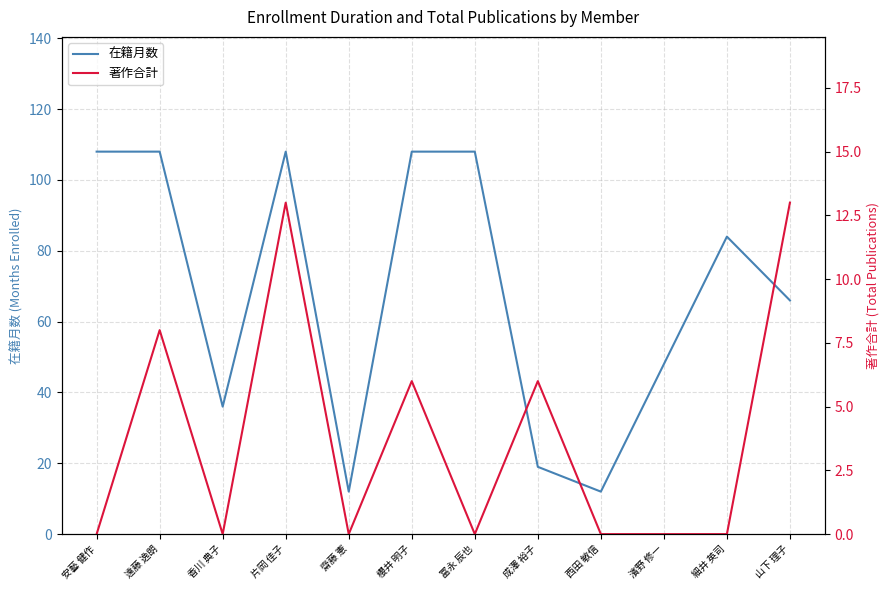

Rank the series by their average value, from lowest to highest.

著作合計, 在籍月数